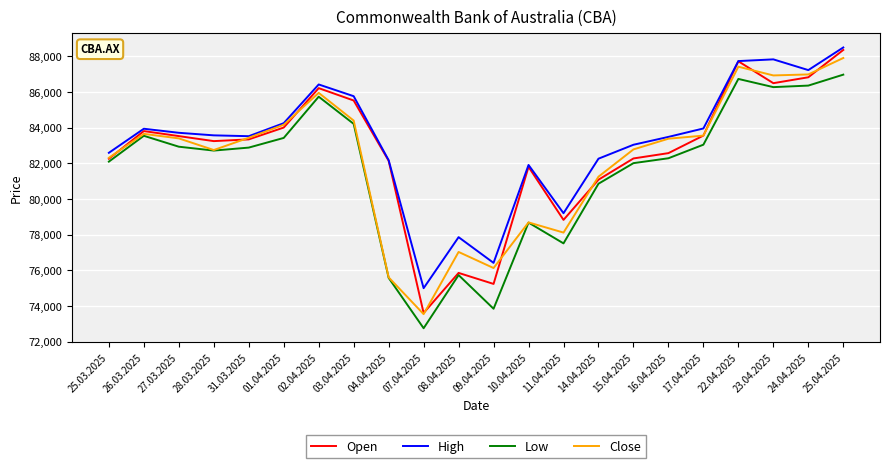

At which label is High closest to 81743?

10.04.2025